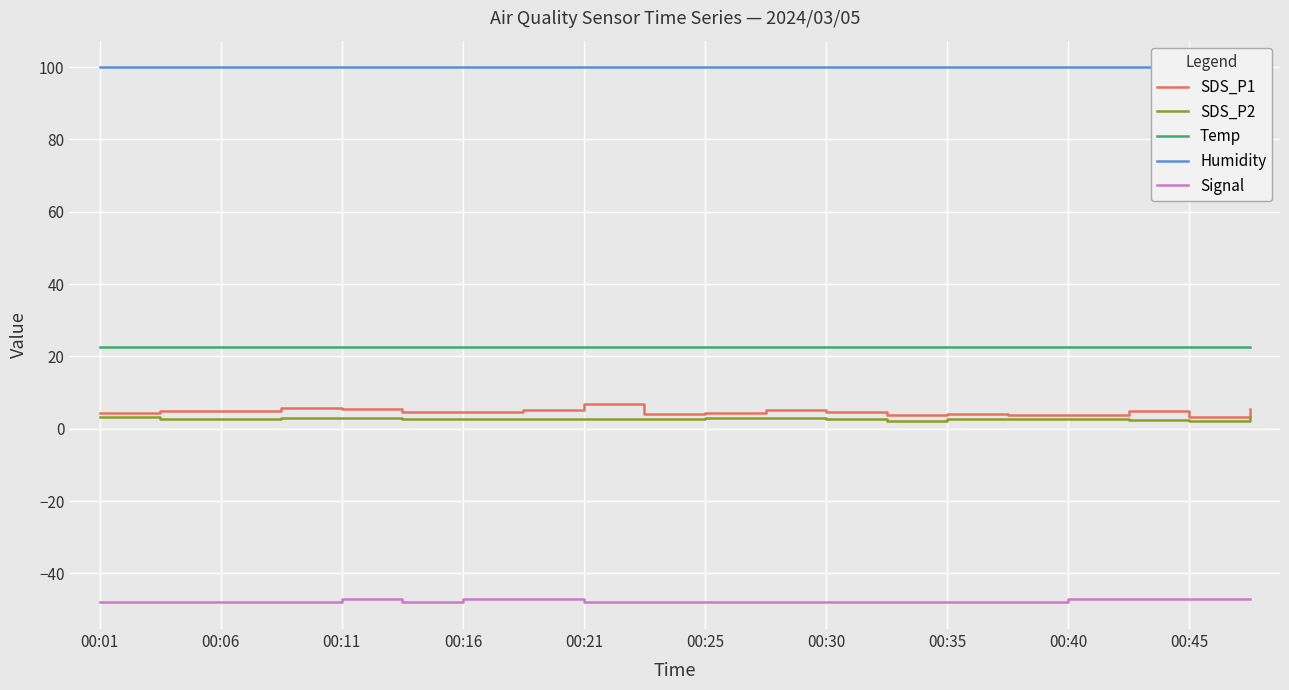

What is the lowest value of the Temp series?

22.5